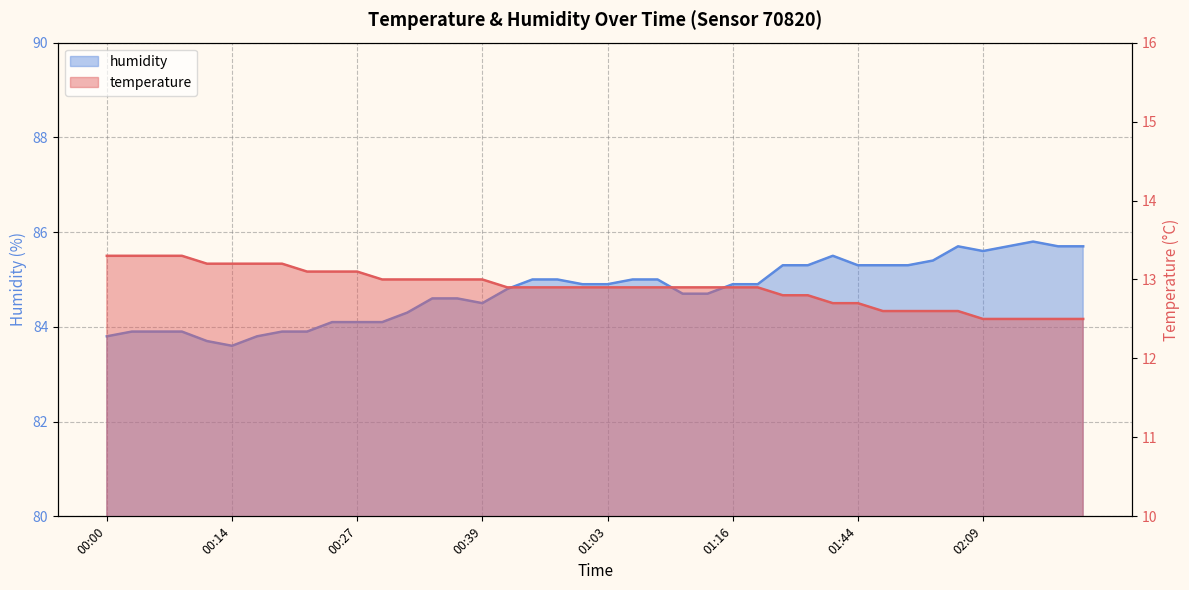

True or false: temperature and humidity cross at least once.

False